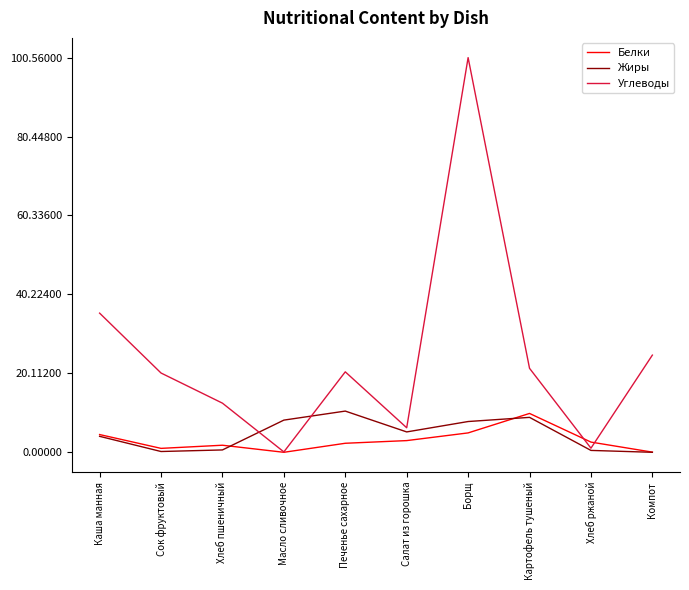

What is the difference between the maximum and second lowest values in the Жиры series?

10.3